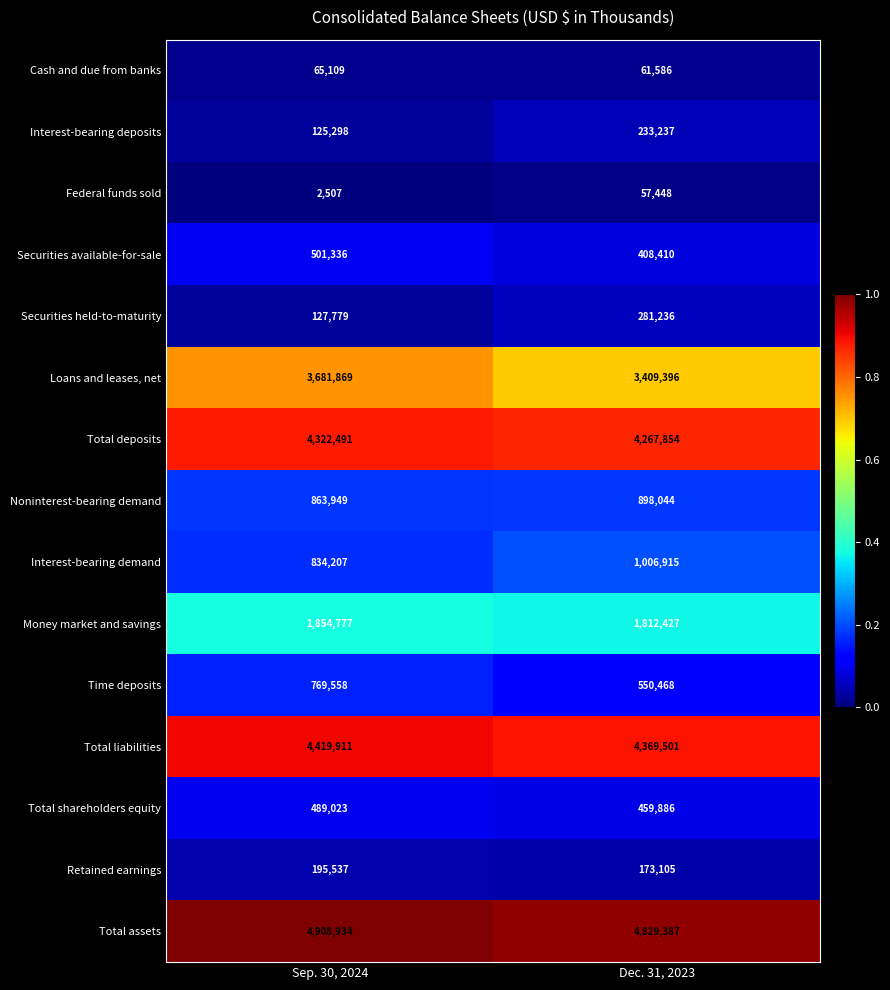

Which label corresponds to the largest value in the chart?

Sep. 30, 2024